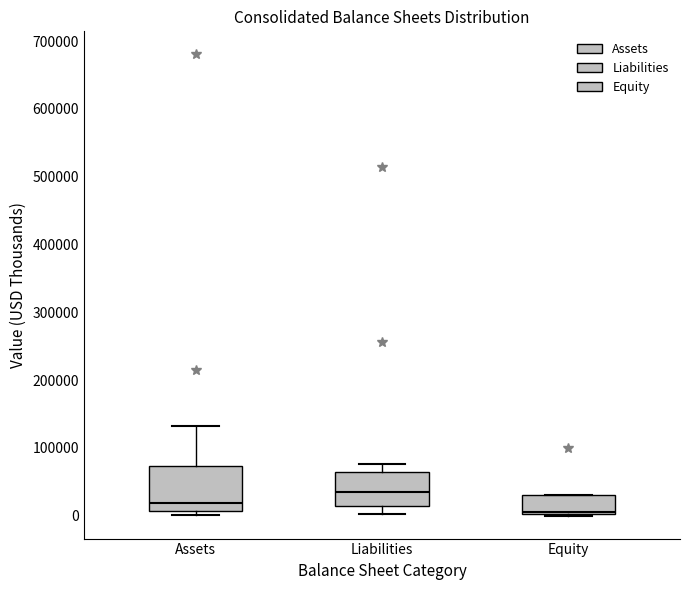

Reading left to right, read every box against the y-axis: the position of its median line, the range the box covers, and the ends of its whiskers. The values are not printed on the chart, so give them approximately, as read against the axis.

Assets: median 20000, box 10000 to 70000, whiskers 0 to 130000
Liabilities: median 30000, box 10000 to 60000, whiskers 0 to 80000
Equity: median 10000, box 0 to 30000, whiskers 0 to 30000